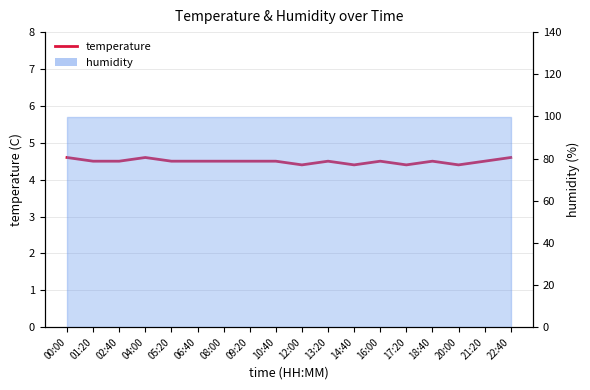

The chart shows a value of 3.0 at 21:20. True or false?

False